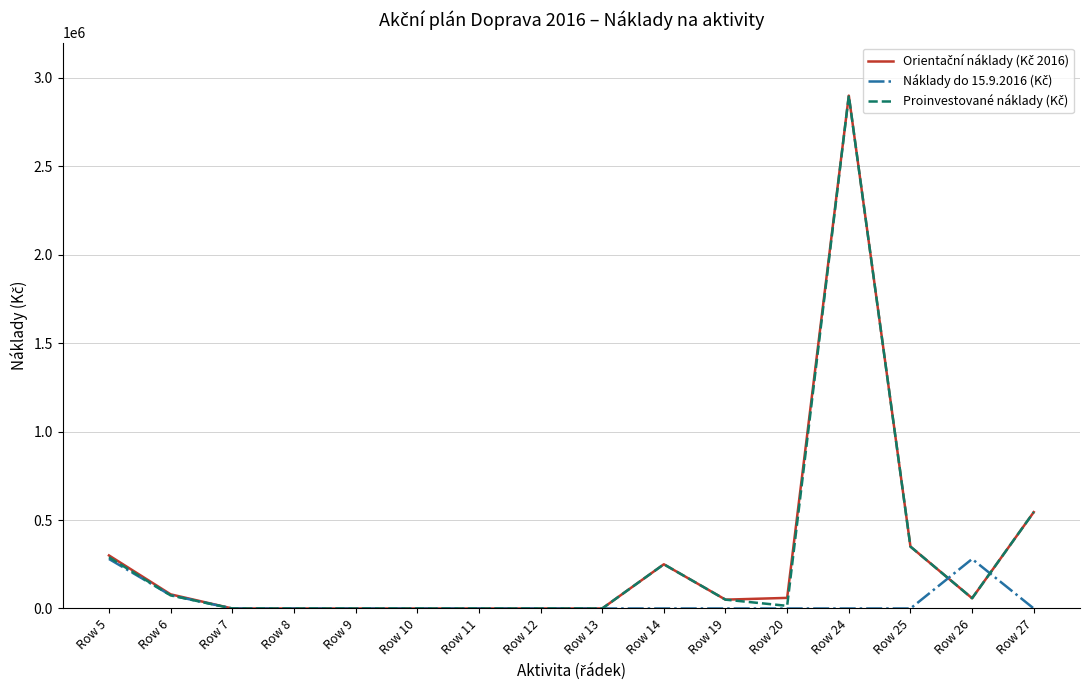

At which category is the sum across all series the highest?

Row 24